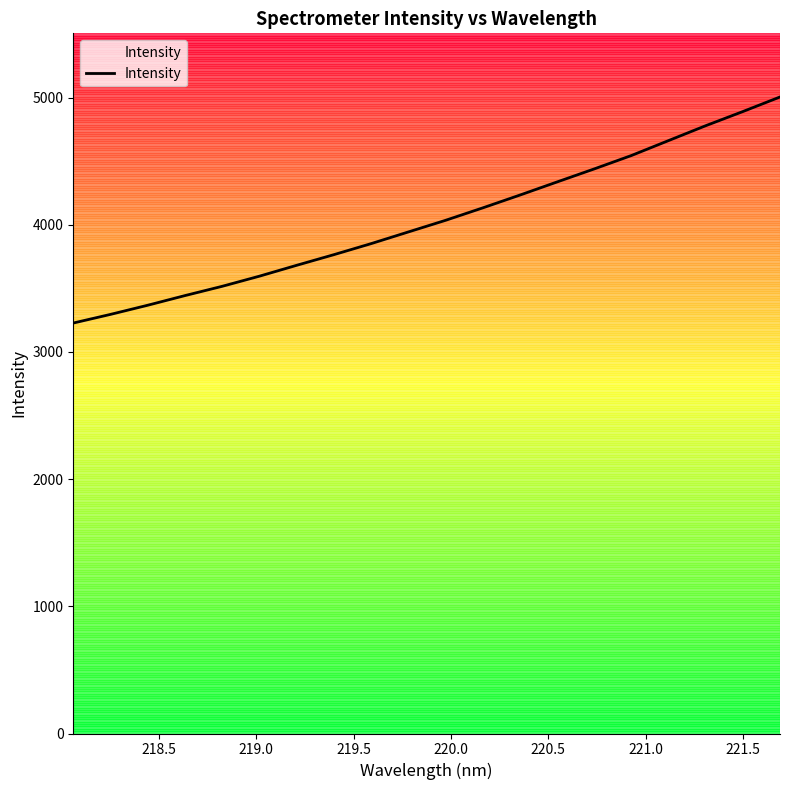

What is the greatest value displayed?

5004.3